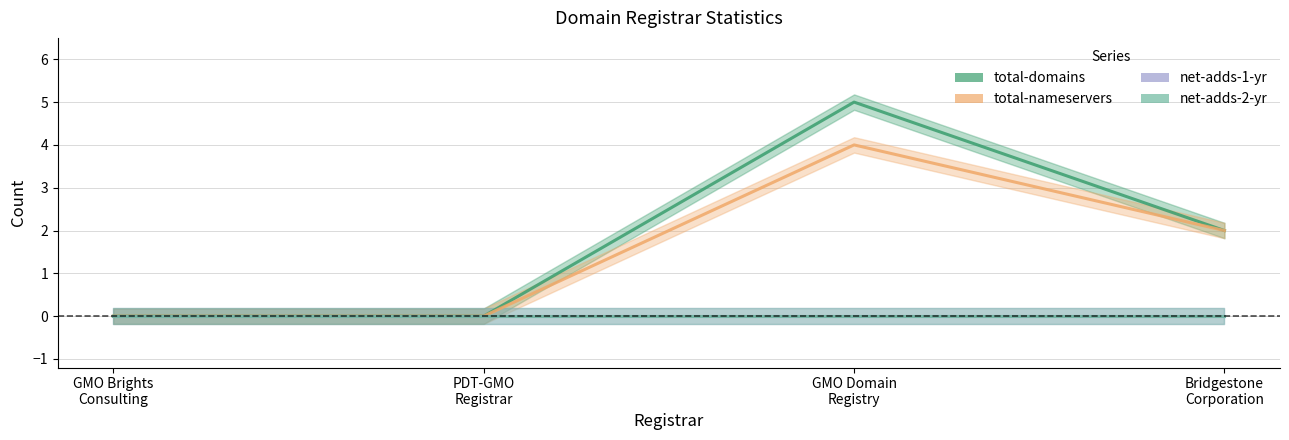

What is the difference between the total-domains values at PDT-GMO
Registrar and GMO Domain
Registry?

5